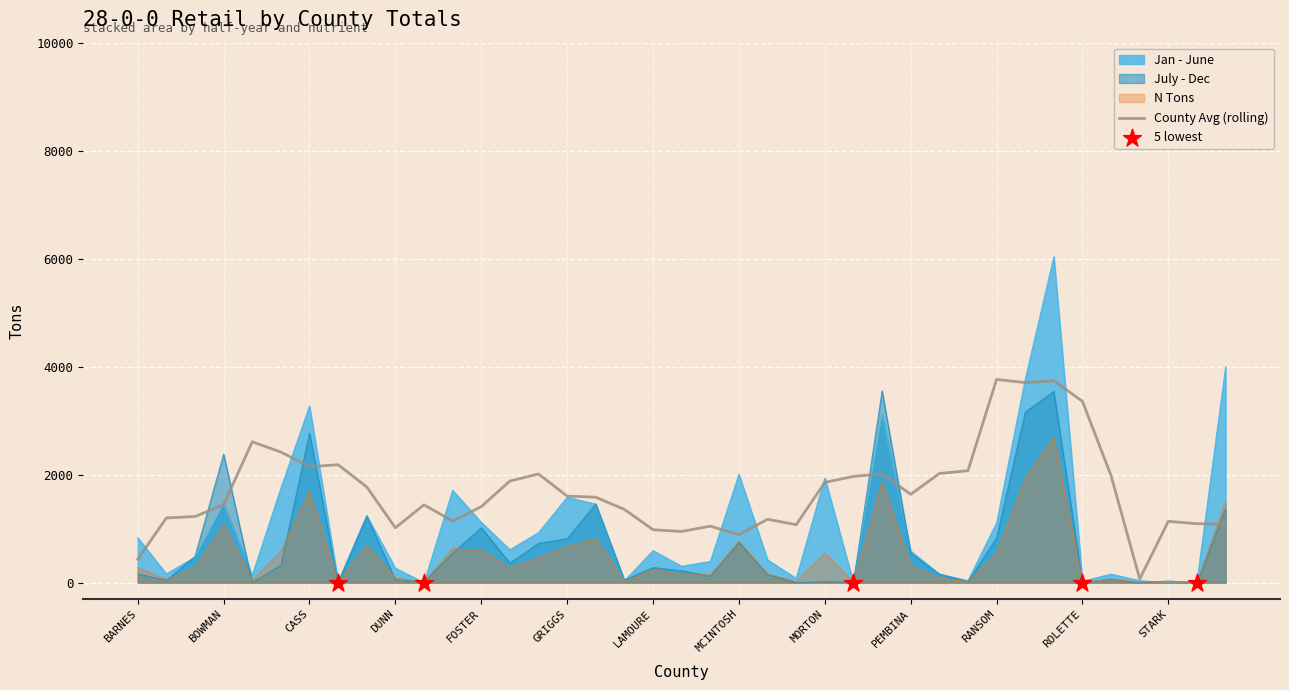

At how many categories does at least one series exceed 1847?

8